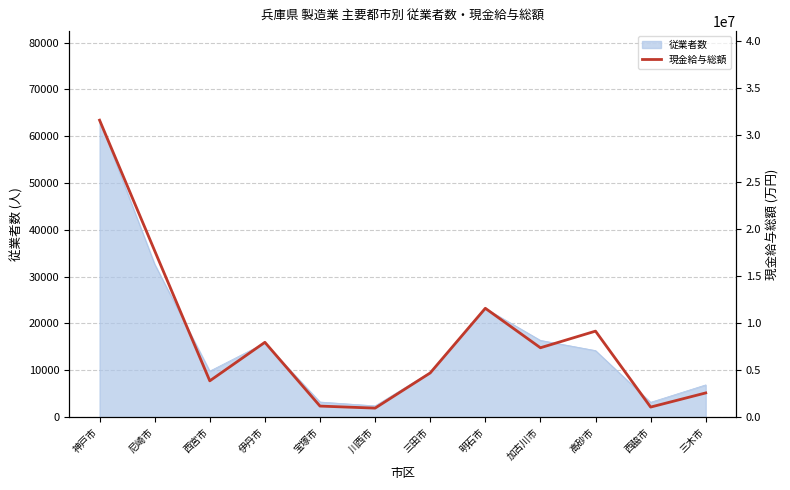

True or false: the data shows 1062483 at 西脇市.

True